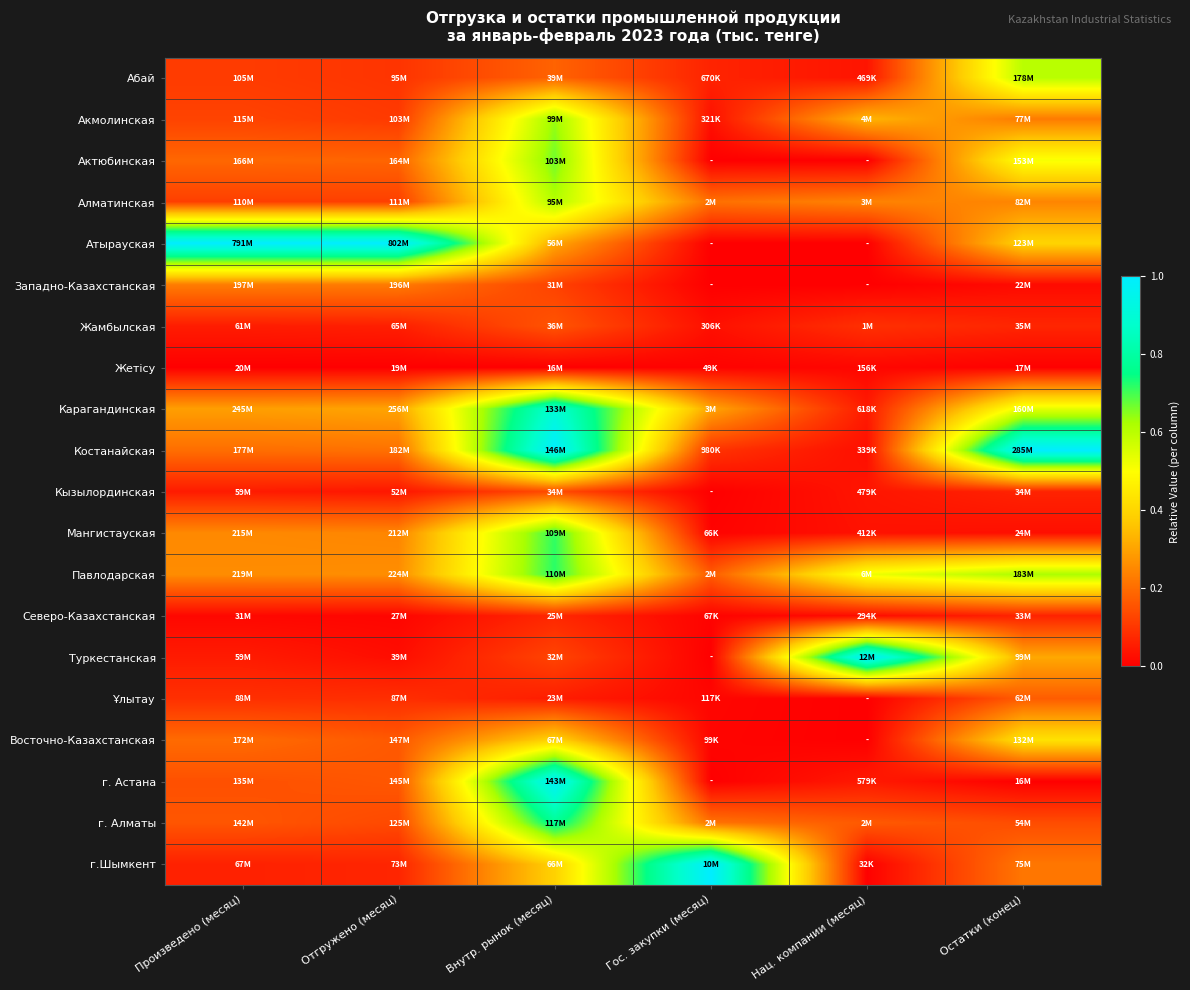

Reading left to right, transcribe all the data shown in this chart.

Абай: Произведено (месяц)=0.1	Отгружено (месяц)=0.1	Внутр. рынок (месяц)=0.2	Гос. закупки (месяц)=0.1	Нац. компании (месяц)=0.0	Остатки (конец)=0.6
Акмолинская: Произведено (месяц)=0.1	Отгружено (месяц)=0.1	Внутр. рынок (месяц)=0.6	Гос. закупки (месяц)=0.0	Нац. компании (месяц)=0.3	Остатки (конец)=0.2
Актюбинская: Произведено (месяц)=0.2	Отгружено (месяц)=0.2	Внутр. рынок (месяц)=0.7	Гос. закупки (месяц)=0.0	Нац. компании (месяц)=0.0	Остатки (конец)=0.5
Алматинская: Произведено (месяц)=0.1	Отгружено (месяц)=0.1	Внутр. рынок (месяц)=0.6	Гос. закупки (месяц)=0.2	Нац. компании (месяц)=0.2	Остатки (конец)=0.2
Атырауская: Произведено (месяц)=1.0	Отгружено (месяц)=1.0	Внутр. рынок (месяц)=0.3	Гос. закупки (месяц)=0.0	Нац. компании (месяц)=0.0	Остатки (конец)=0.4
Западно-Казахстанская: Произведено (месяц)=0.2	Отгружено (месяц)=0.2	Внутр. рынок (месяц)=0.1	Гос. закупки (месяц)=0.0	Нац. компании (месяц)=0.0	Остатки (конец)=0.0
Жамбылская: Произведено (месяц)=0.1	Отгружено (месяц)=0.1	Внутр. рынок (месяц)=0.2	Гос. закупки (месяц)=0.0	Нац. компании (месяц)=0.1	Остатки (конец)=0.1
Жетісу: Произведено (месяц)=0.0	Отгружено (месяц)=0.0	Внутр. рынок (месяц)=0.0	Гос. закупки (месяц)=0.0	Нац. компании (месяц)=0.0	Остатки (конец)=0.0
Карагандинская: Произведено (месяц)=0.3	Отгружено (месяц)=0.3	Внутр. рынок (месяц)=0.9	Гос. закупки (месяц)=0.3	Нац. компании (месяц)=0.1	Остатки (конец)=0.5
Костанайская: Произведено (месяц)=0.2	Отгружено (месяц)=0.2	Внутр. рынок (месяц)=1.0	Гос. закупки (месяц)=0.1	Нац. компании (месяц)=0.0	Остатки (конец)=1.0
Кызылординская: Произведено (месяц)=0.1	Отгружено (месяц)=0.0	Внутр. рынок (месяц)=0.1	Гос. закупки (месяц)=0.0	Нац. компании (месяц)=0.0	Остатки (конец)=0.1
Мангистауская: Произведено (месяц)=0.3	Отгружено (месяц)=0.2	Внутр. рынок (месяц)=0.7	Гос. закупки (месяц)=0.0	Нац. компании (месяц)=0.0	Остатки (конец)=0.0
Павлодарская: Произведено (месяц)=0.3	Отгружено (месяц)=0.3	Внутр. рынок (месяц)=0.7	Гос. закупки (месяц)=0.2	Нац. компании (месяц)=0.5	Остатки (конец)=0.6
Северо-Казахстанская: Произведено (месяц)=0.0	Отгружено (месяц)=0.0	Внутр. рынок (месяц)=0.1	Гос. закупки (месяц)=0.0	Нац. компании (месяц)=0.0	Остатки (конец)=0.1
Туркестанская: Произведено (месяц)=0.1	Отгружено (месяц)=0.0	Внутр. рынок (месяц)=0.1	Гос. закупки (месяц)=0.0	Нац. компании (месяц)=1.0	Остатки (конец)=0.3
Ұлытау: Произведено (месяц)=0.1	Отгружено (месяц)=0.1	Внутр. рынок (месяц)=0.1	Гос. закупки (месяц)=0.0	Нац. компании (месяц)=0.0	Остатки (конец)=0.2
Восточно-Казахстанская: Произведено (месяц)=0.2	Отгружено (месяц)=0.2	Внутр. рынок (месяц)=0.4	Гос. закупки (месяц)=0.0	Нац. компании (месяц)=0.0	Остатки (конец)=0.4
г. Астана: Произведено (месяц)=0.1	Отгружено (месяц)=0.2	Внутр. рынок (месяц)=1.0	Гос. закупки (месяц)=0.0	Нац. компании (месяц)=0.0	Остатки (конец)=0.0
г. Алматы: Произведено (месяц)=0.2	Отгружено (месяц)=0.1	Внутр. рынок (месяц)=0.8	Гос. закупки (месяц)=0.2	Нац. компании (месяц)=0.2	Остатки (конец)=0.1
г.Шымкент: Произведено (месяц)=0.1	Отгружено (месяц)=0.1	Внутр. рынок (месяц)=0.4	Гос. закупки (месяц)=1.0	Нац. компании (месяц)=0.0	Остатки (конец)=0.2